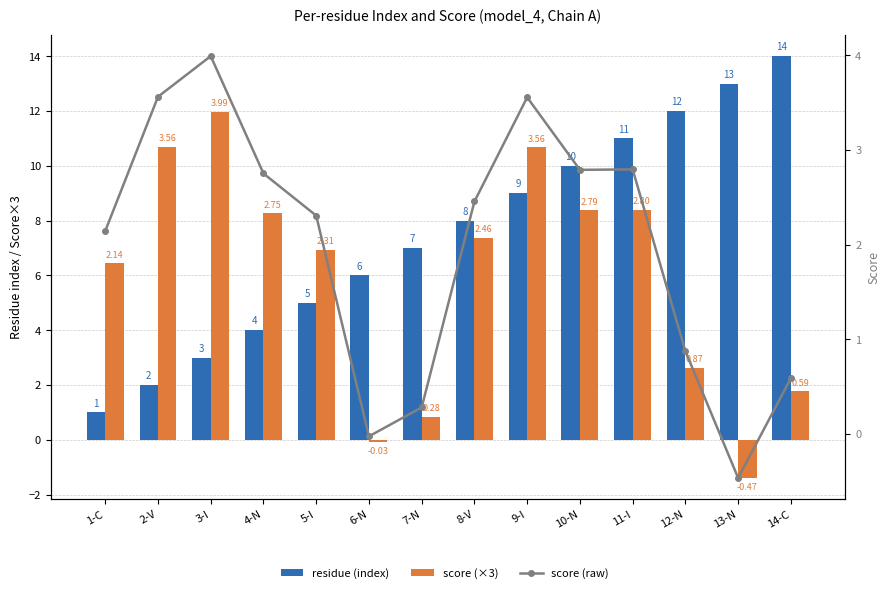

How many values in score (×3) are below zero?

2